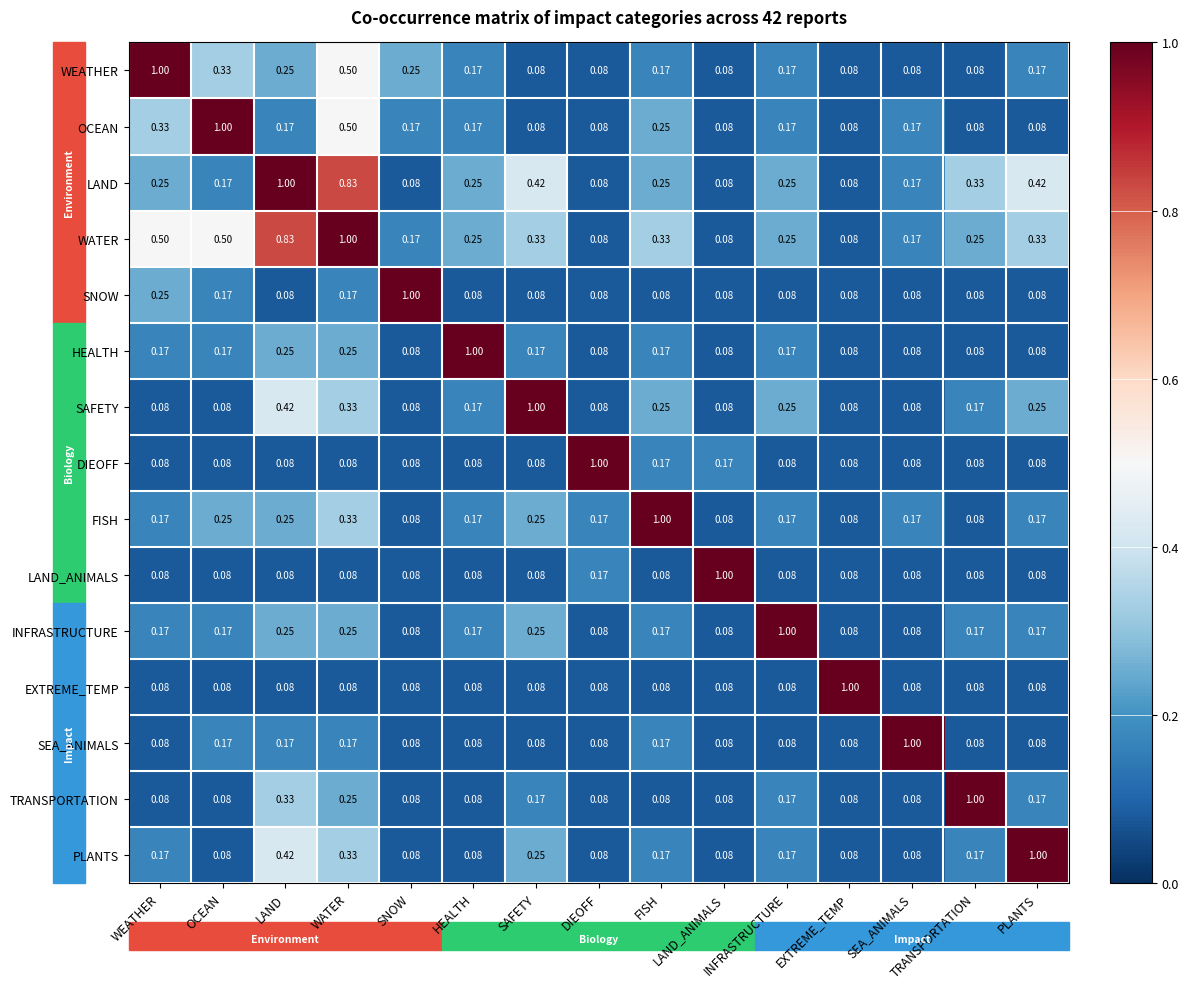

At which category is the sum across all series the highest?

WATER